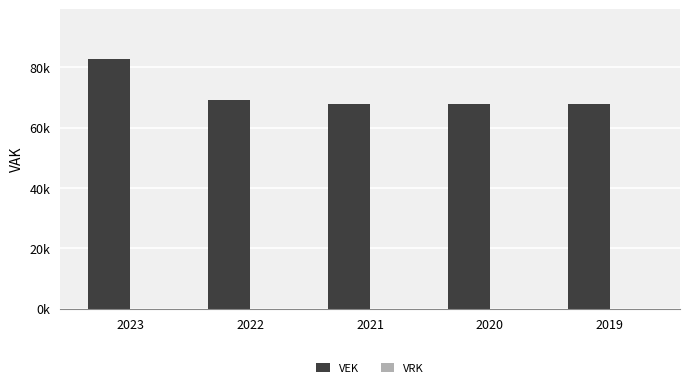

Reading left to right, what are all the values shown in this chart?

VEK: 82707	69098	67804	67707	67705
VRK: 0	0	0	0	0